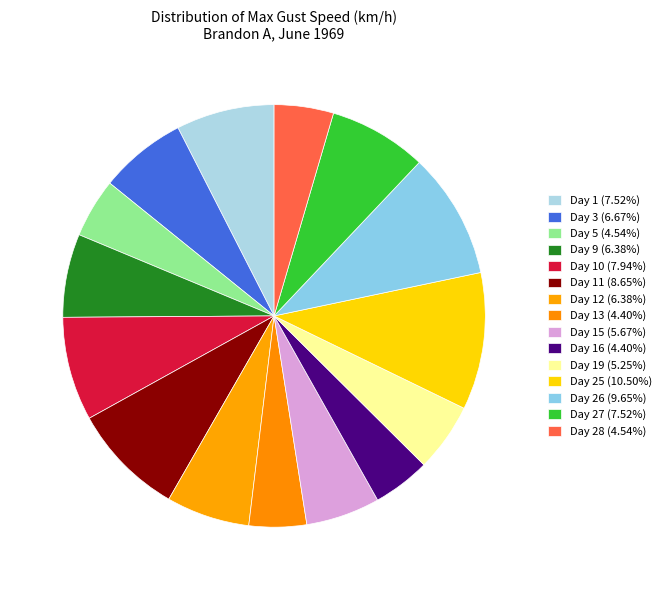

How many segments does this pie chart have?

15